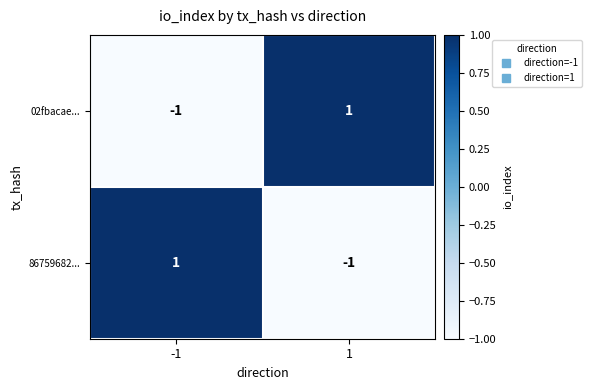

Rank the series at 1 from highest to lowest value.

02fbacae..., 86759682...